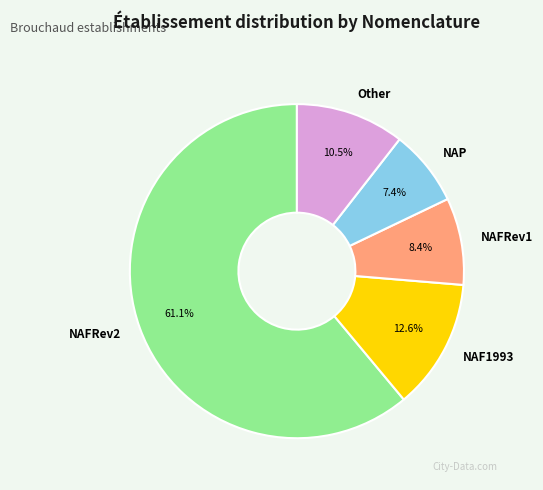

What is the majority slice?

NAFRev2